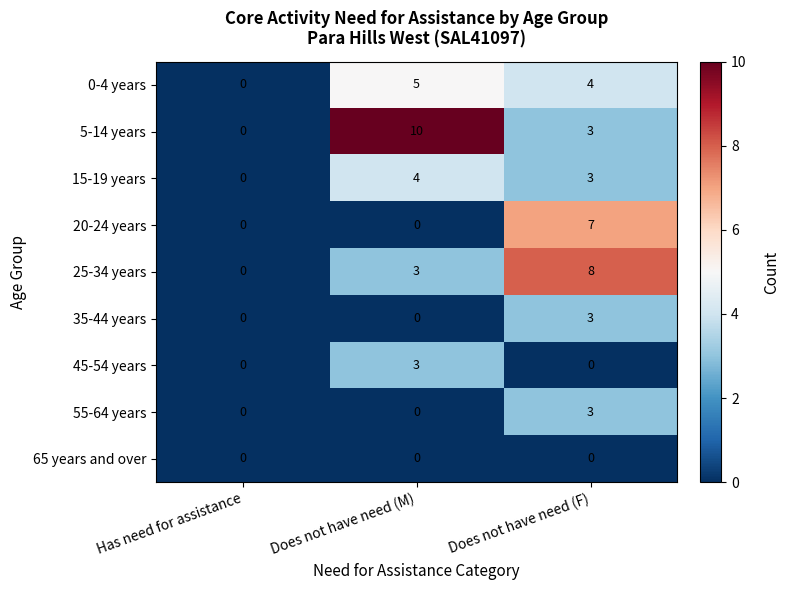

Which category has the highest value in the 15-19 years series?

Does not have need (M)